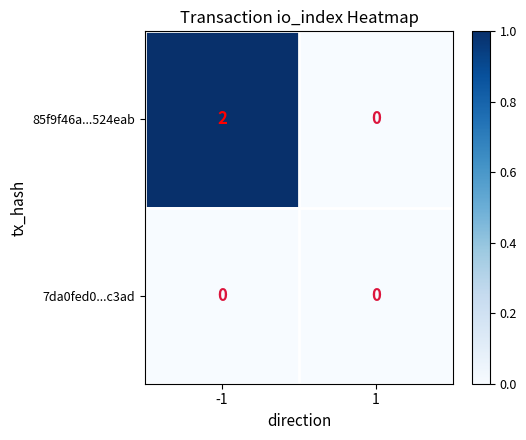

The 85f9f46a...524eab series shows 2 at -1. True or false?

True